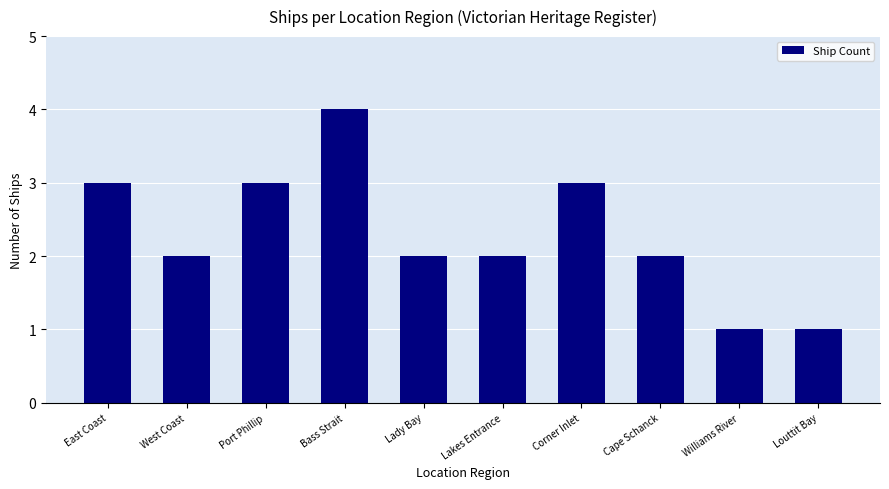

What is the average value?

2